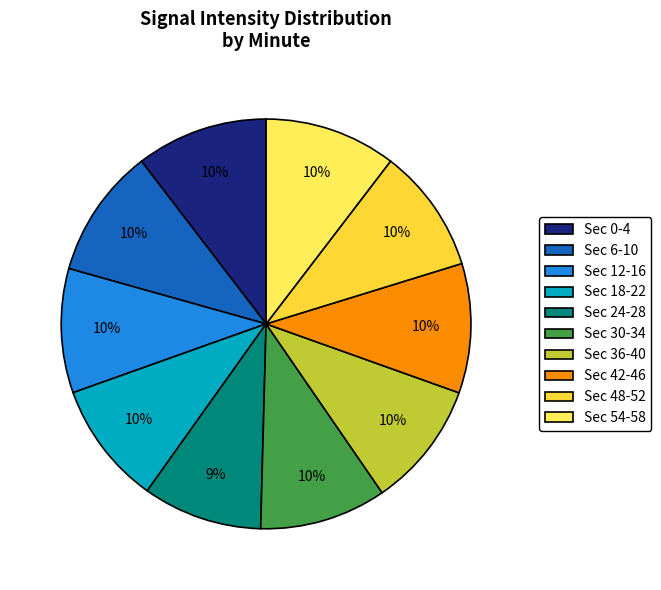

To the nearest percent, what percentage of the pie is Sec 18-22?

10%